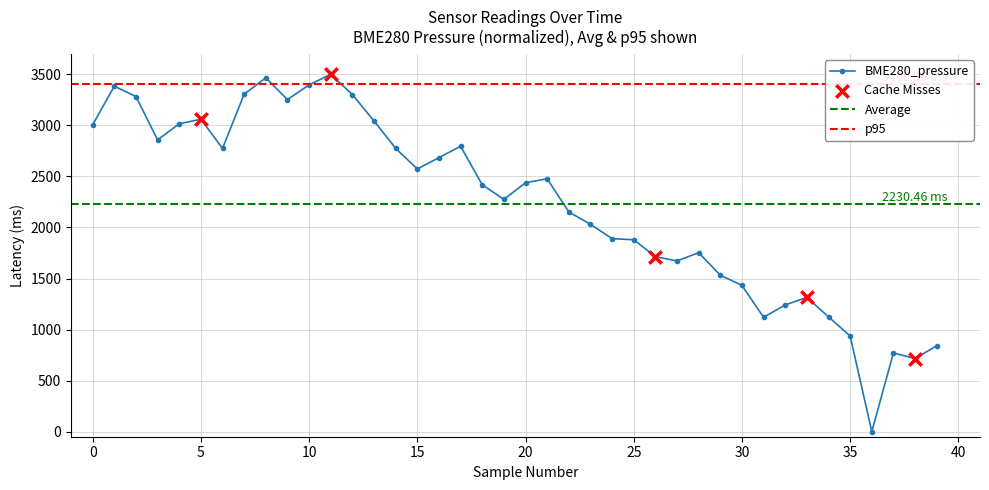

How many values in the BME280_pressure series exceed 2438?

20